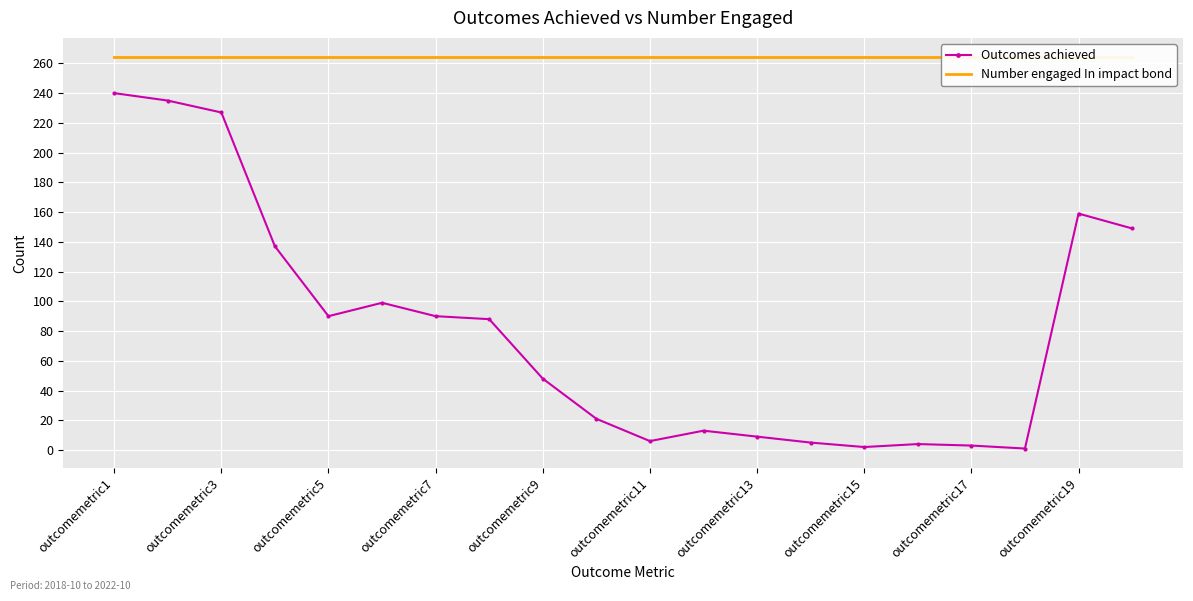

What is the highest value of the Outcomes achieved series?

240